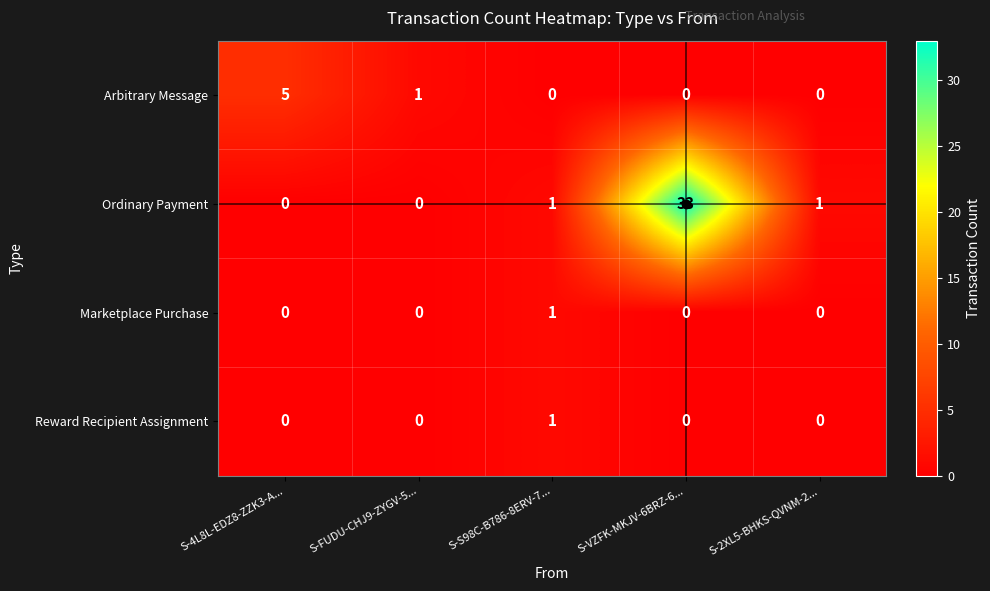

What value does the Ordinary Payment series have at S-VZFK-MKJV-6BRZ-6..., to the nearest 5?

35